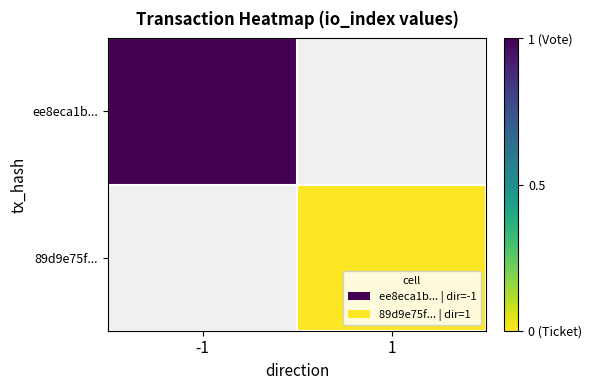

At which label does ee8eca1b... reach its minimum?

-1